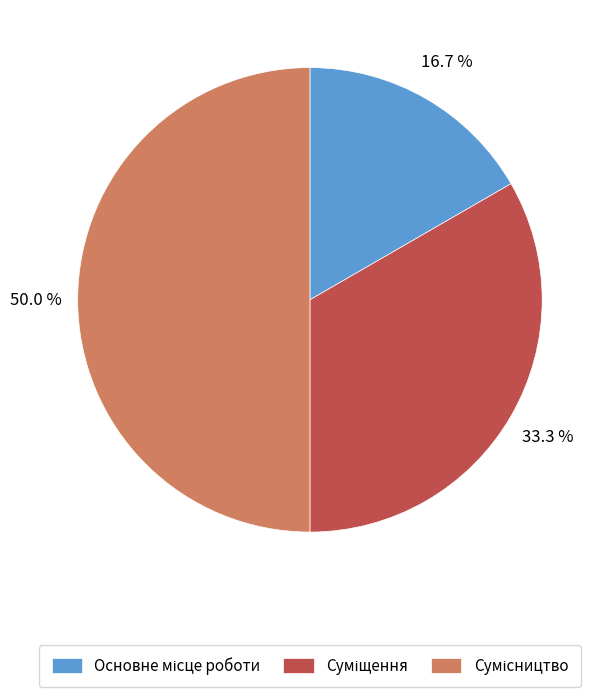

How many slices are in this pie chart?

3